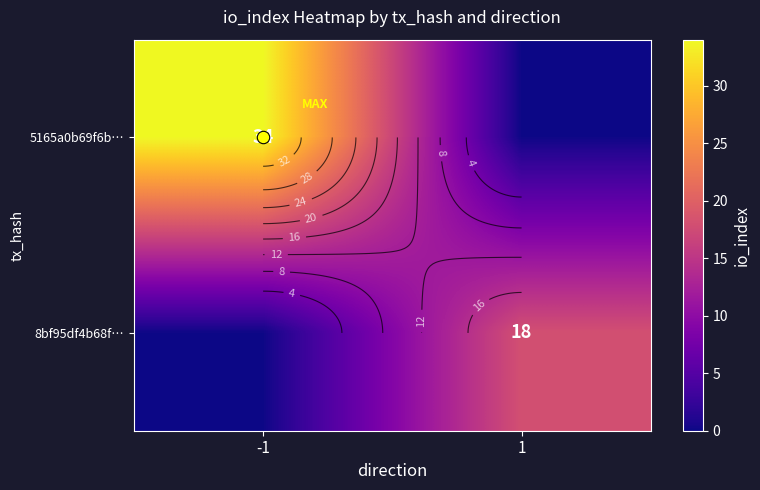

Is it true that 5165a0b69f6b… equals 17 at 1?

False